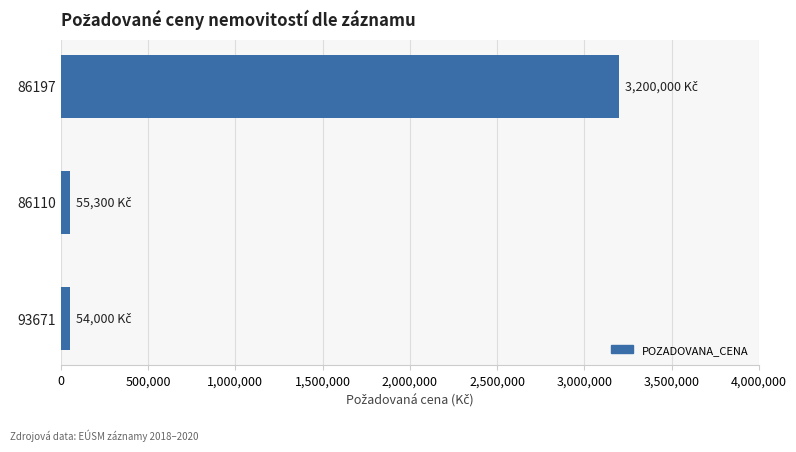

What is the maximum value shown in the chart?

3200000